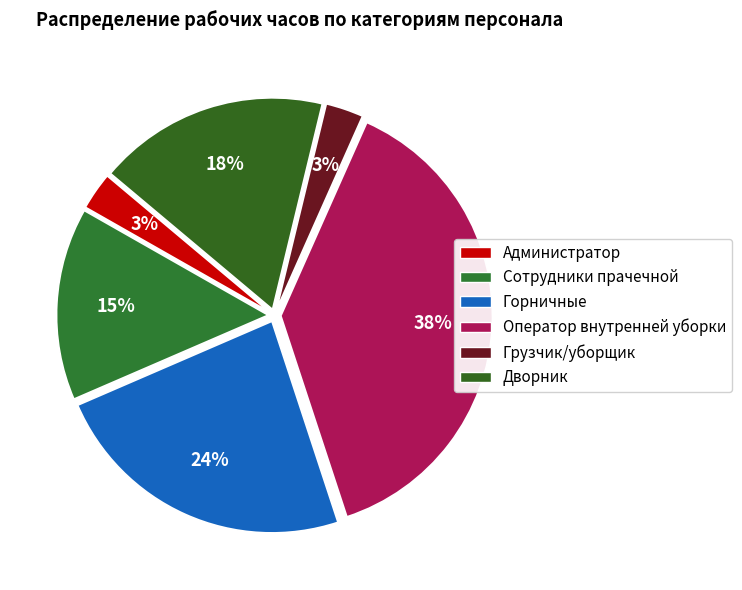

True or false: Горничные accounts for 24% of the total.

True